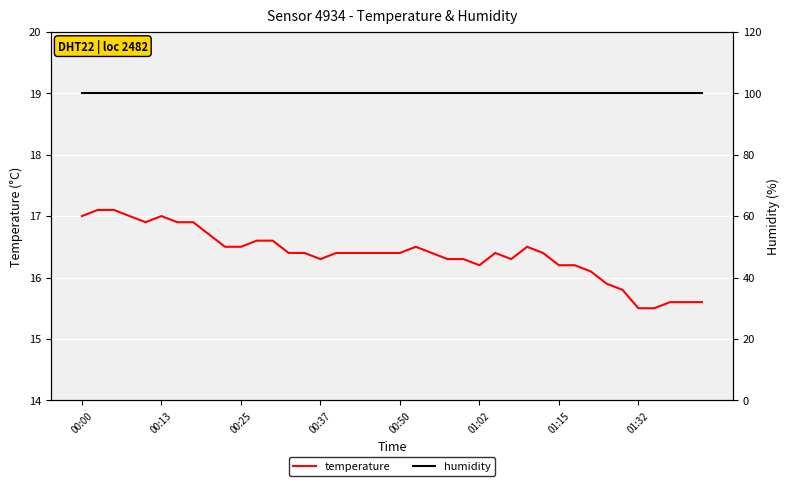

At 19, list the series in order from largest to smallest.

humidity, temperature